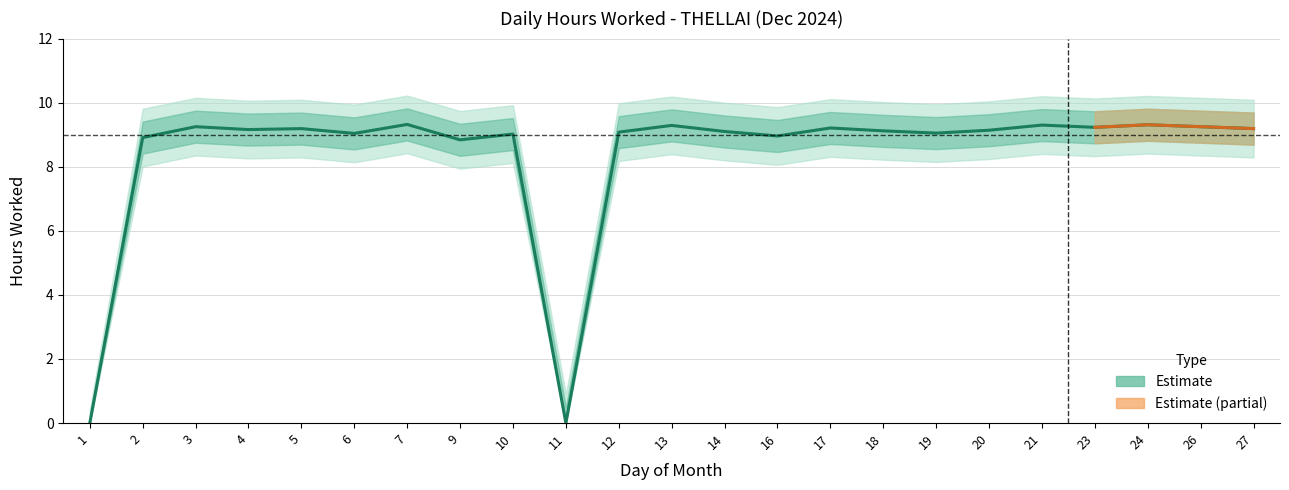

How many lines are shown in the chart?

1